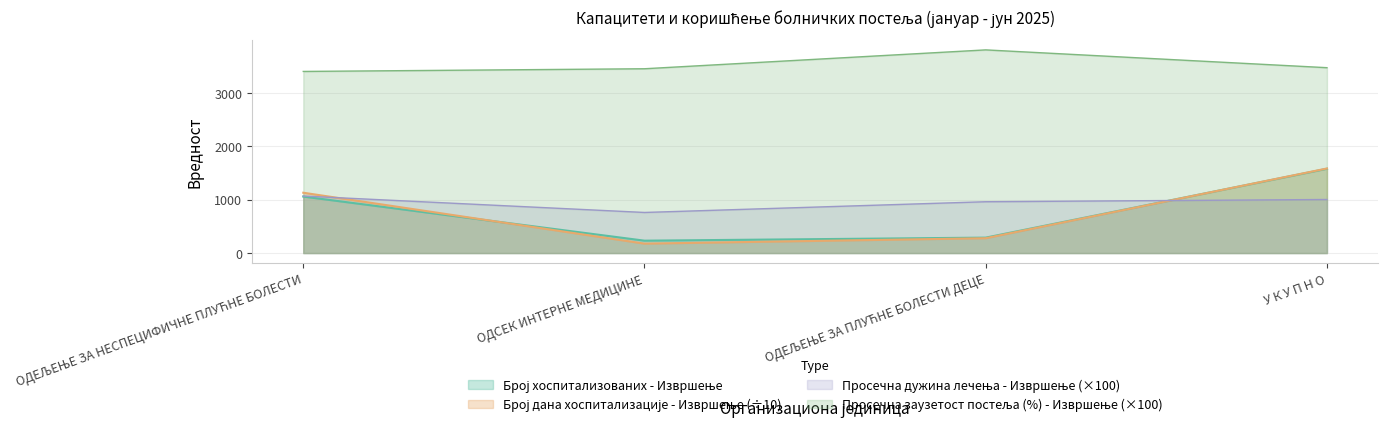

Is it true that Просечна дужина лечења - Извршење equals 1408.7 at ОДЕЉЕЊЕ ЗА НЕСПЕЦИФИЧНЕ ПЛУЋНЕ БОЛЕСТИ?

False